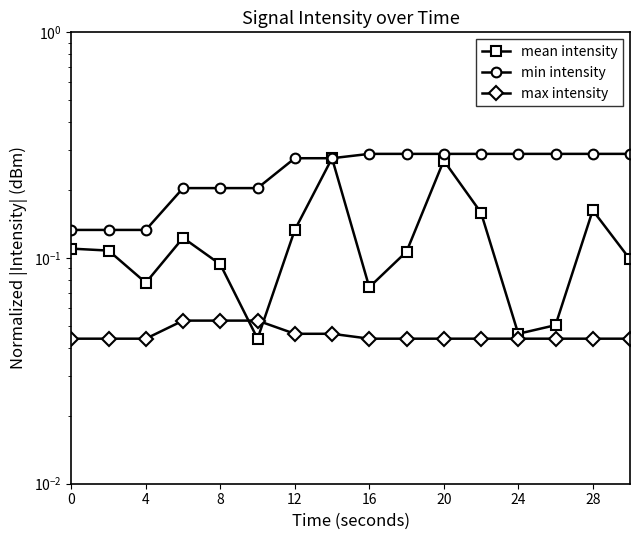

Which label corresponds to the smallest value in the chart?

20